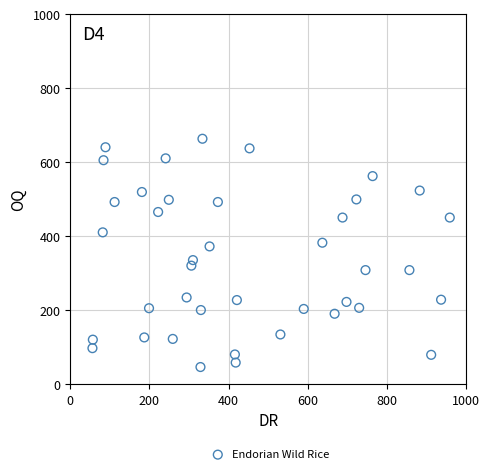

What is the range of Y values (max minus min)?

617